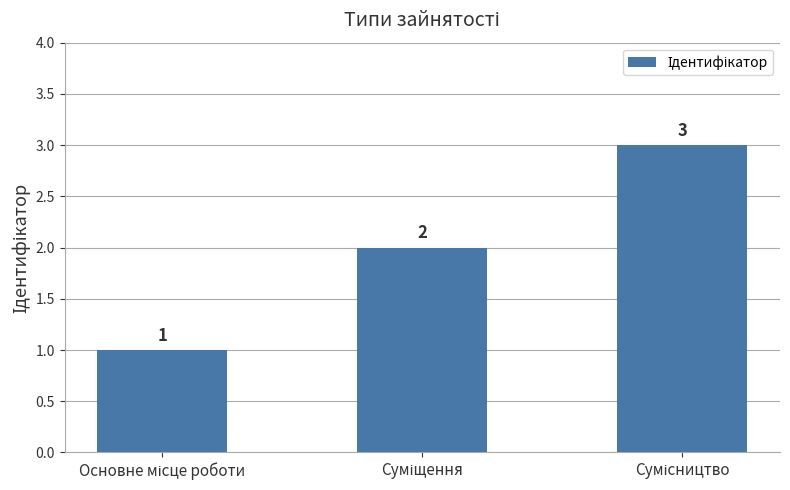

What is the greatest value displayed?

3